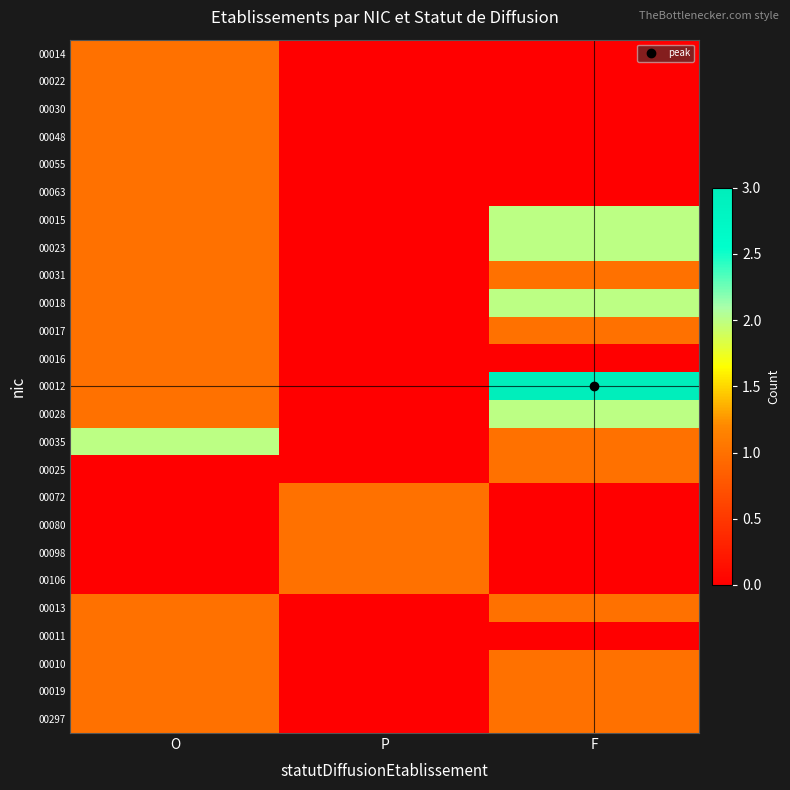

Which has a higher value, O or P?

O